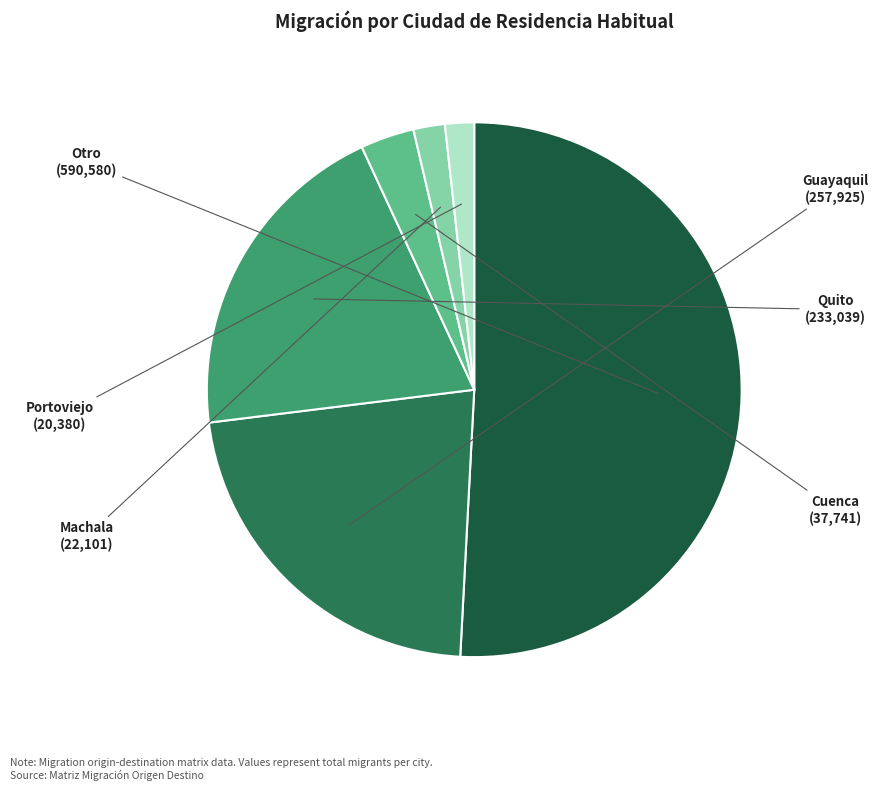

Does any single category account for the majority?

Yes